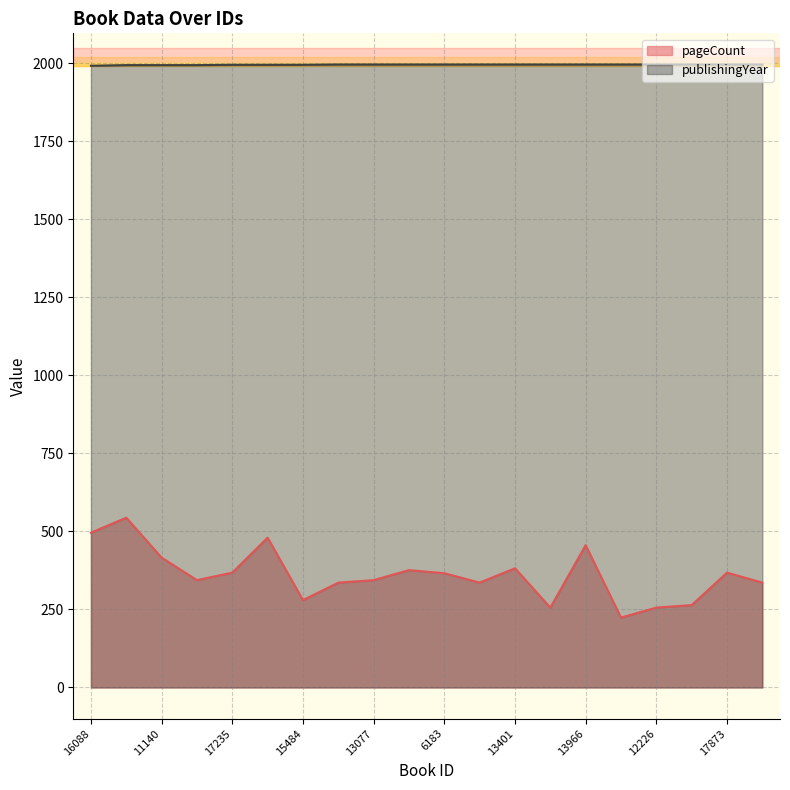

What is the maximum value for pageCount?

544